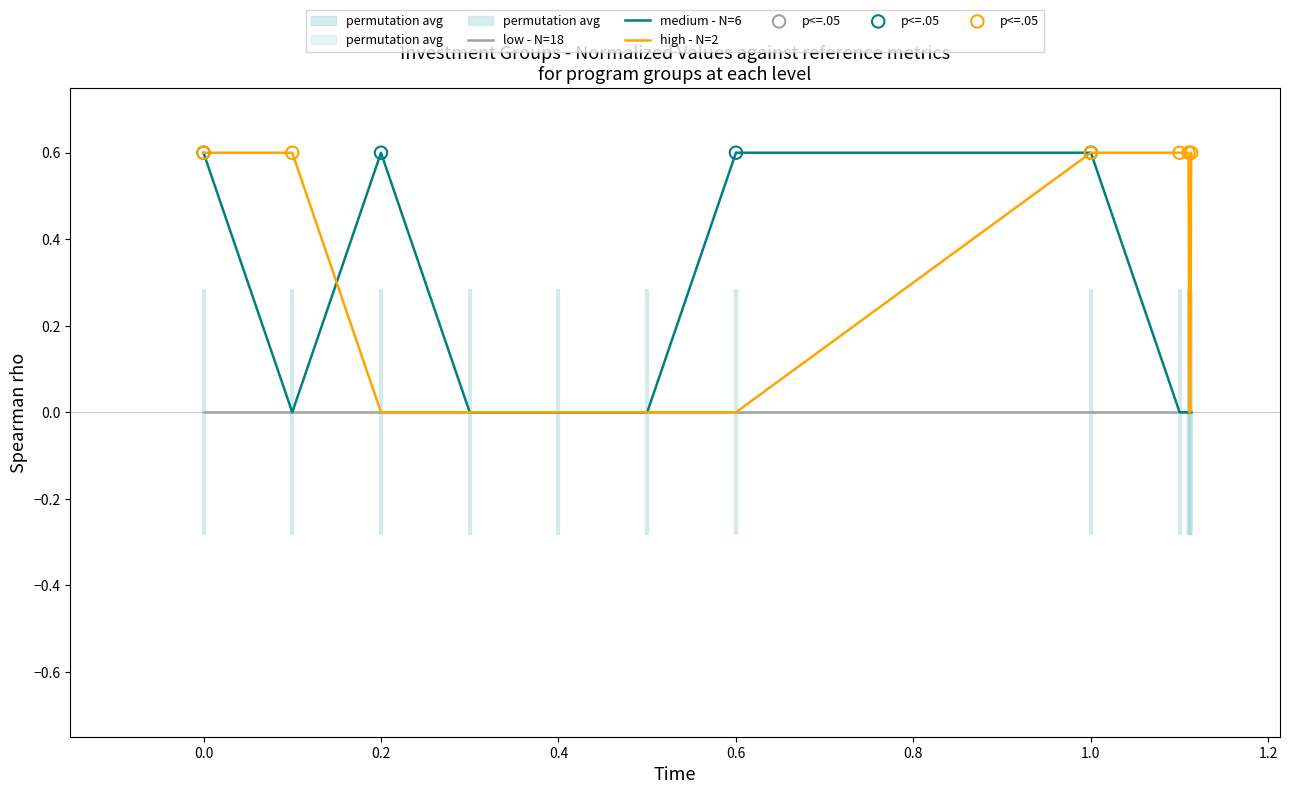

Which series reaches the maximum Y coordinate?

medium - N=6